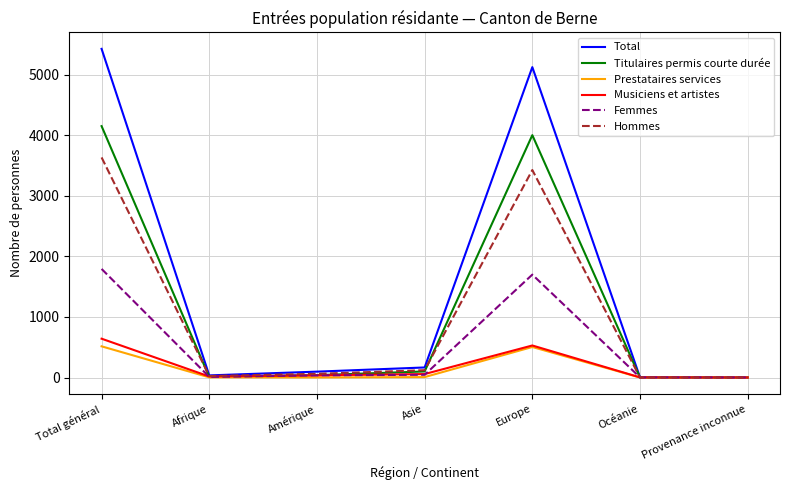

What is the maximum value for Titulaires permis courte durée?

4151